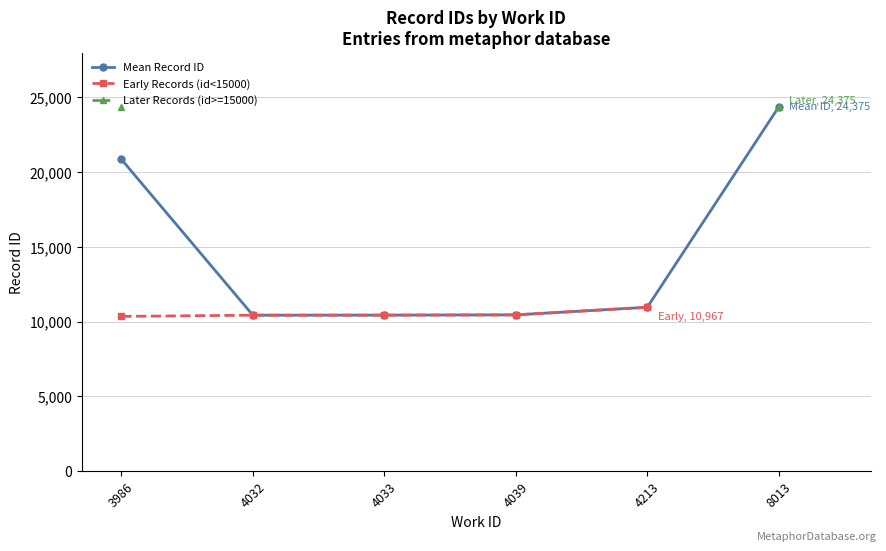

Which category has the highest value in the Later Records (id>=15000) series?

8013